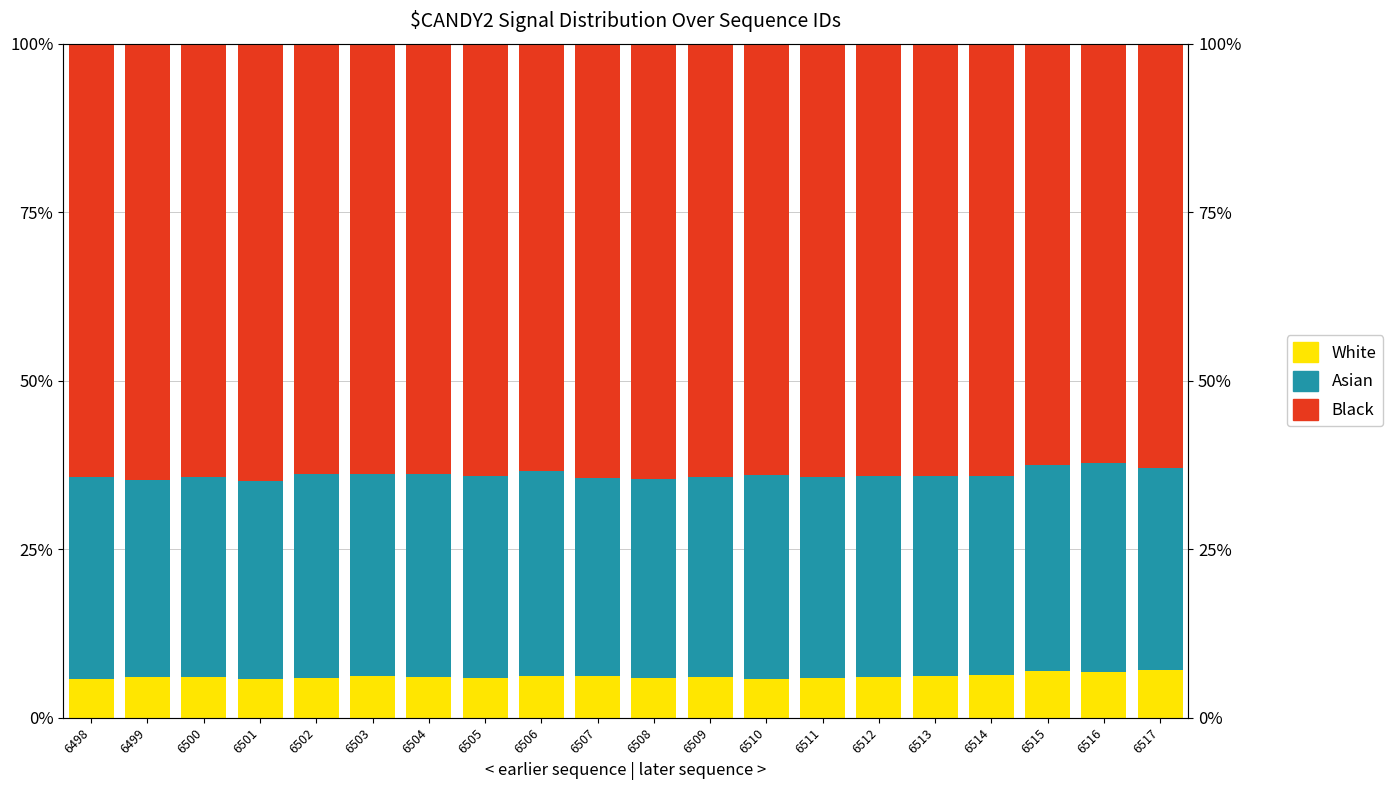

What is the difference between the maximum and minimum values in the Asian series?

1.7